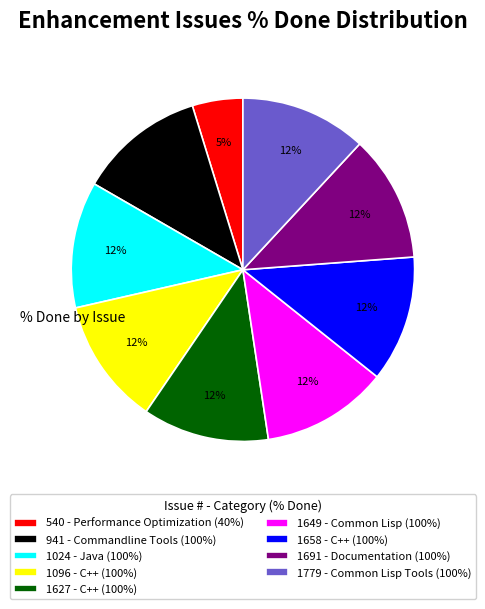

To the nearest percent, what percentage of the pie is 1627?

12%